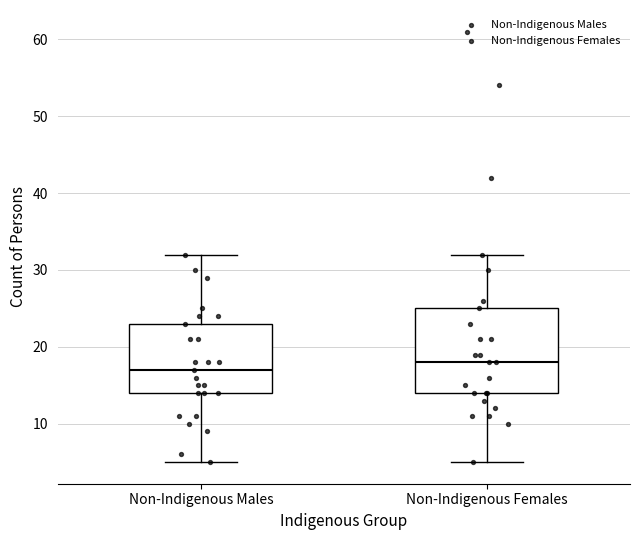

Reading left to right, read every box against the y-axis: the position of its median line, the range the box covers, and the ends of its whiskers. The values are not printed on the chart, so give them approximately, as read against the axis.

Non-Indigenous Males: median 17, box 14 to 23, whiskers 5 to 32
Non-Indigenous Females: median 18, box 14 to 25, whiskers 5 to 32